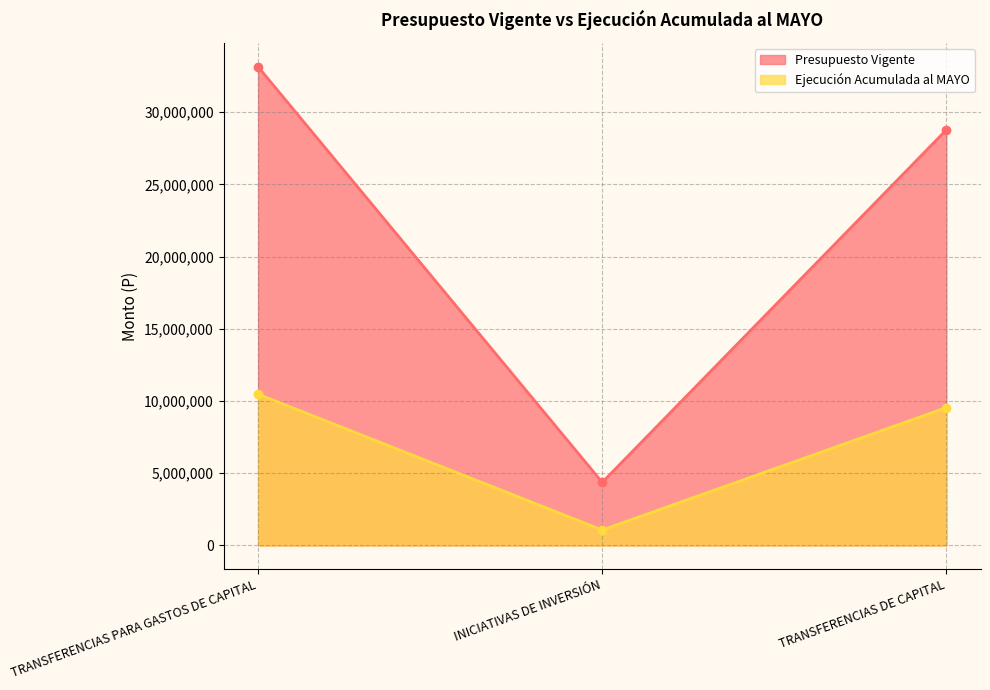

How many lines are shown in the chart?

2